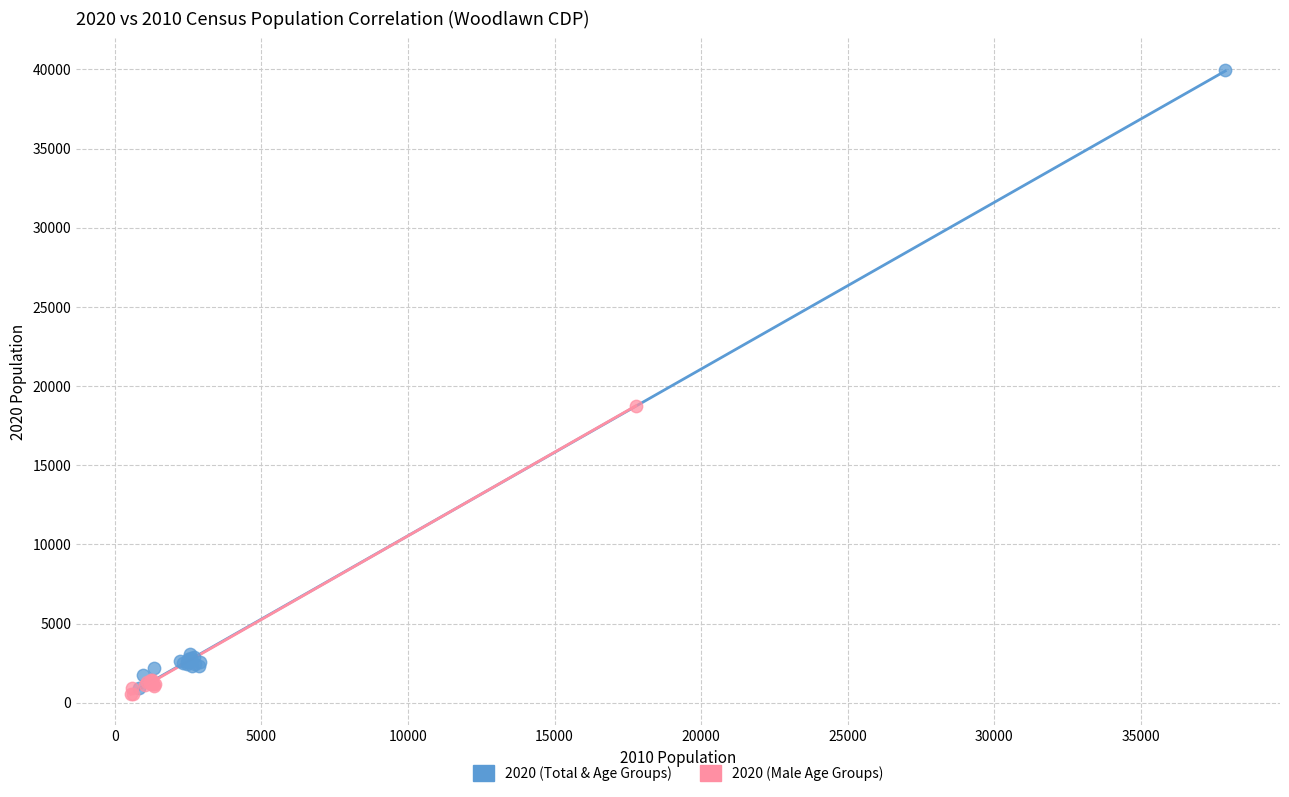

Which series has the largest Y range (max minus min)?

2020 (Total & Age Groups)